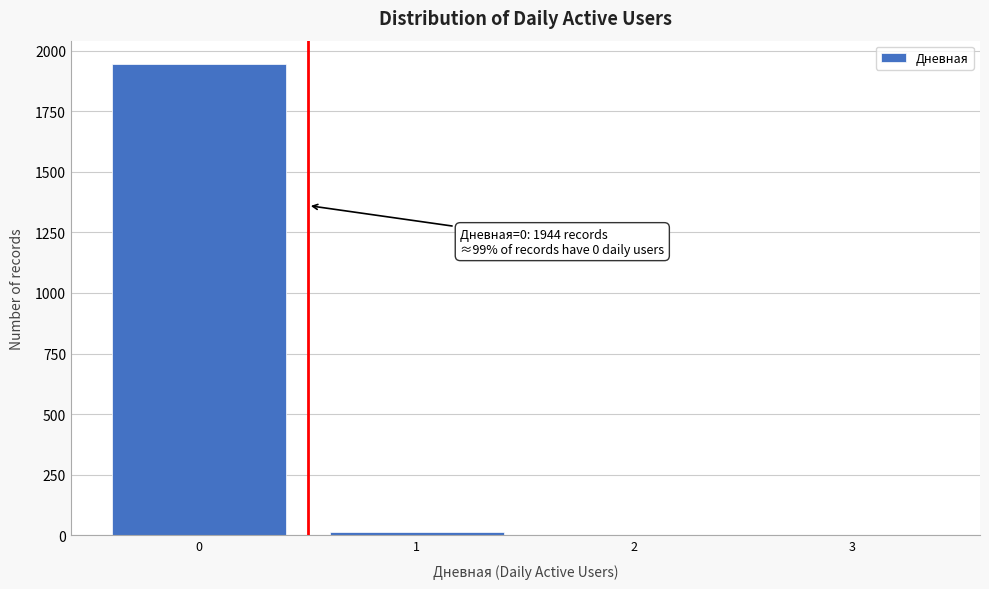

Over which range of the x-axis is the bar tallest?

-0.5 to 0.5